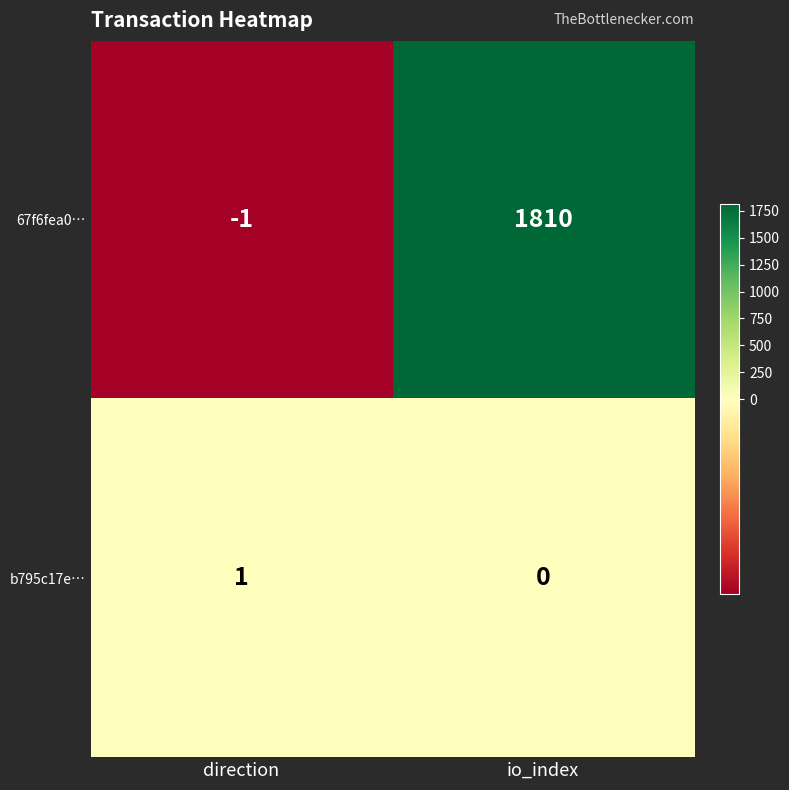

The 67f6fea0… series shows 3112 at io_index. True or false?

False